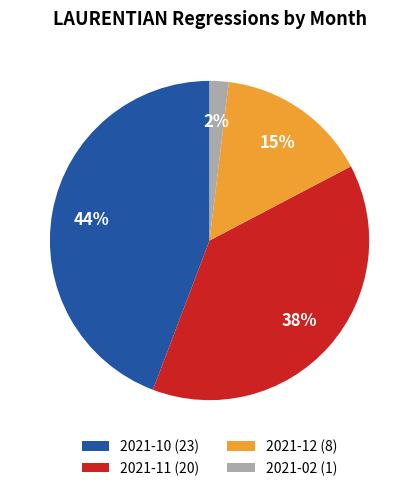

To the nearest percent, what is the combined percentage of 2021-10 and 2021-12?

60%